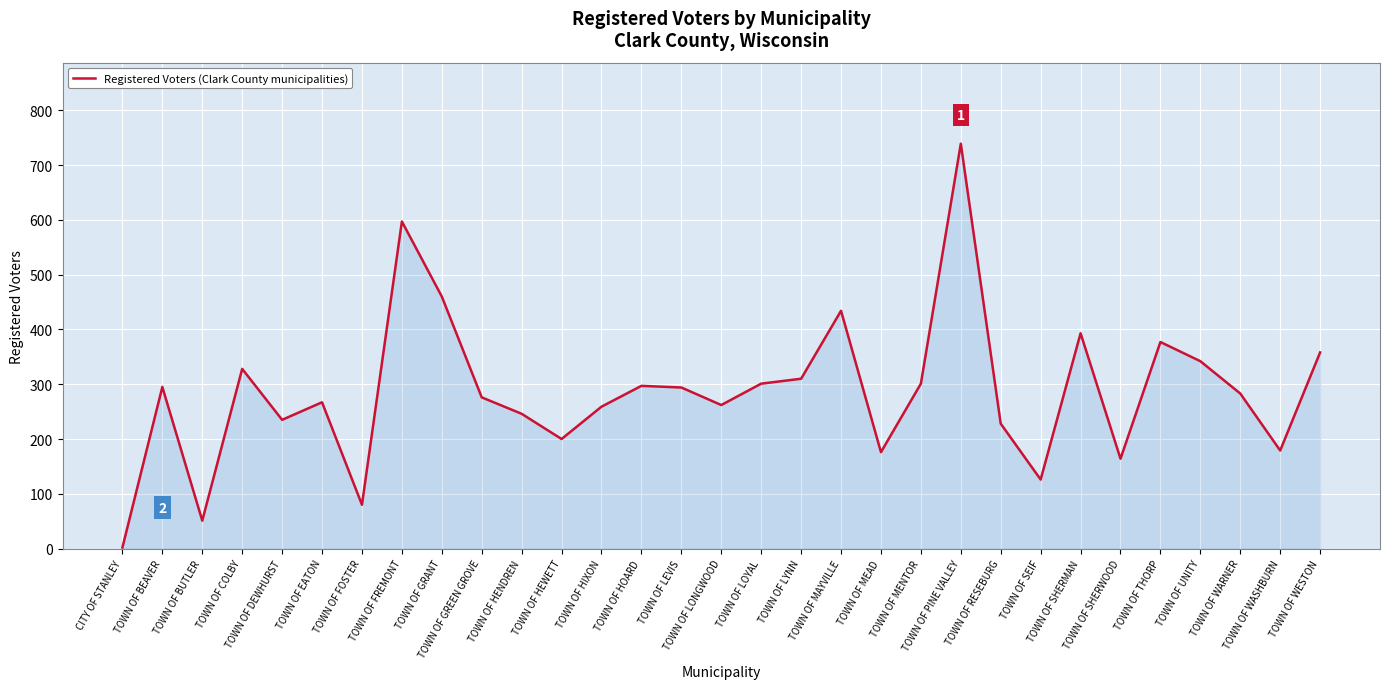

What is the greatest value displayed?

739